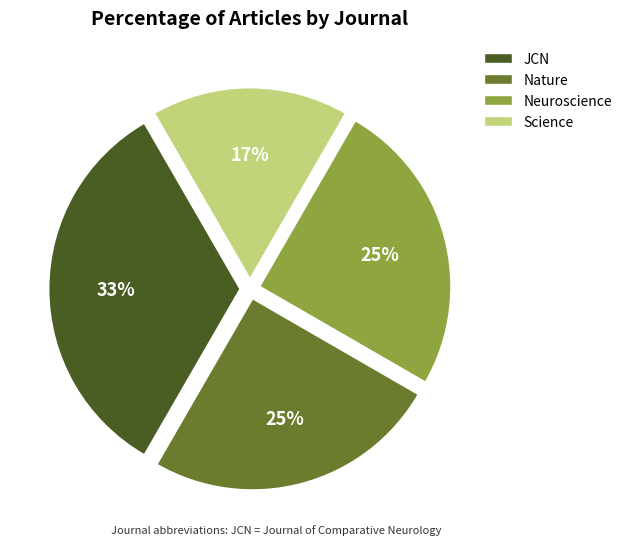

How many segments does this pie chart have?

4